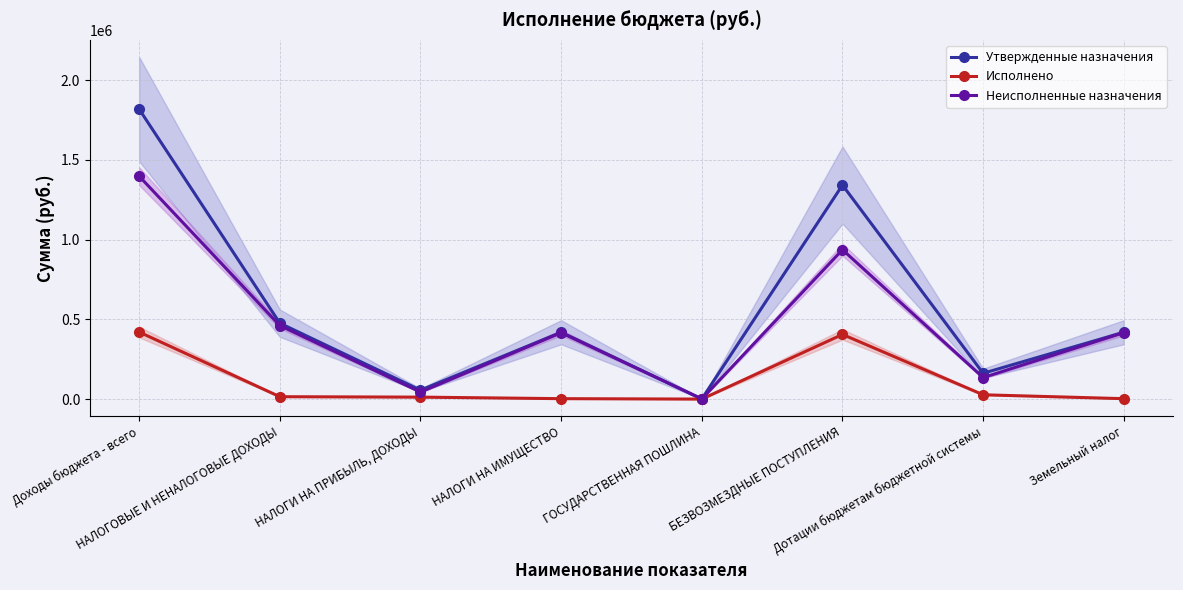

Rank the series at Дотации бюджетам бюджетной системы from highest to lowest value.

Утвержденные назначения, Неисполненные назначения, Исполнено